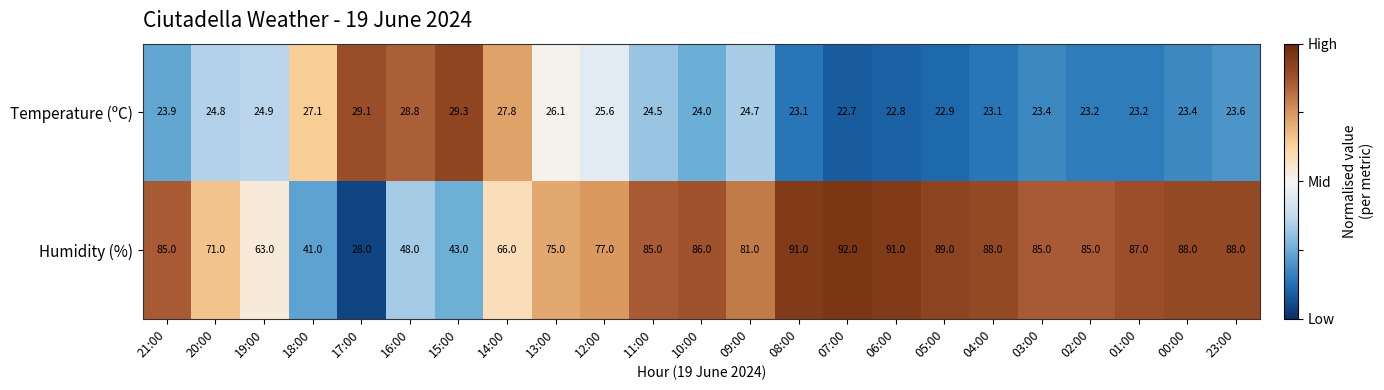

Rank the series by their maximum value, from highest to lowest.

Humidity (%), Temperature (ºC)